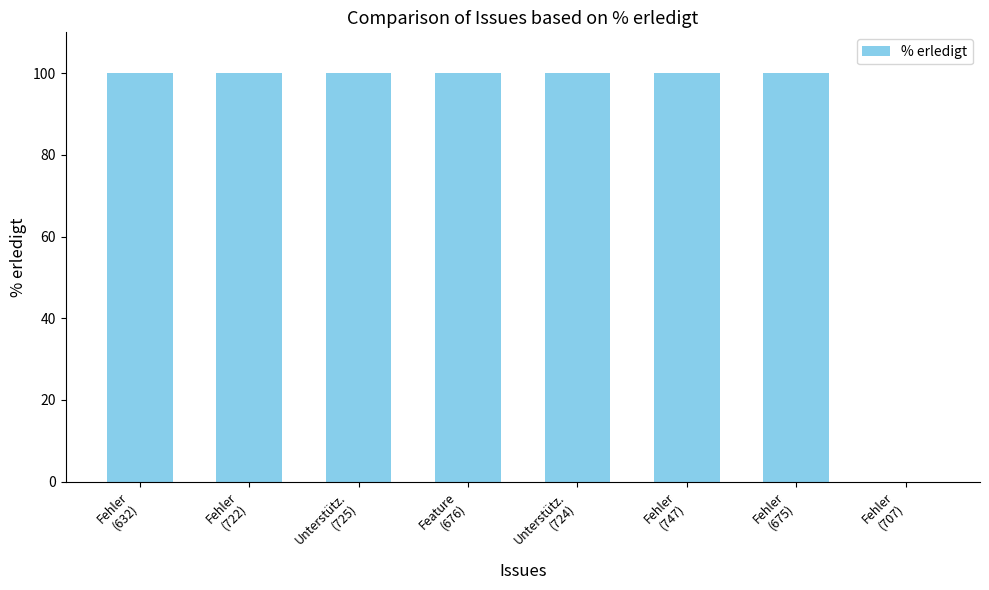

Are the bars horizontal?

No